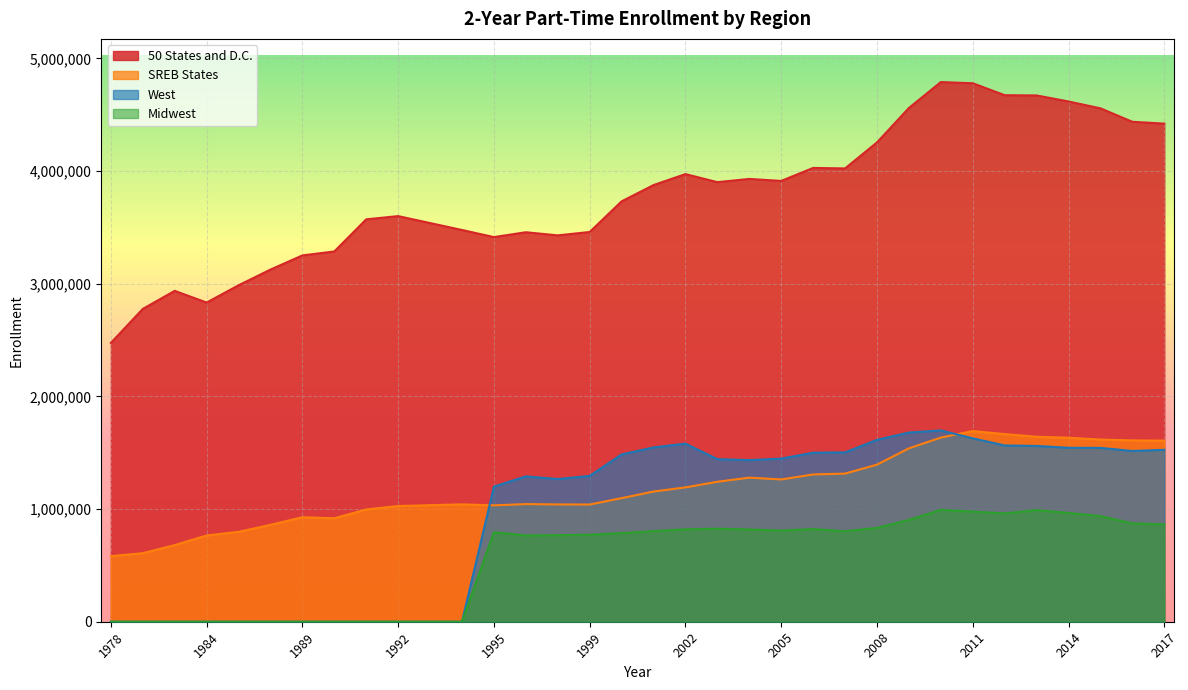

True or false: Midwest and SREB States intersect in this chart.

False